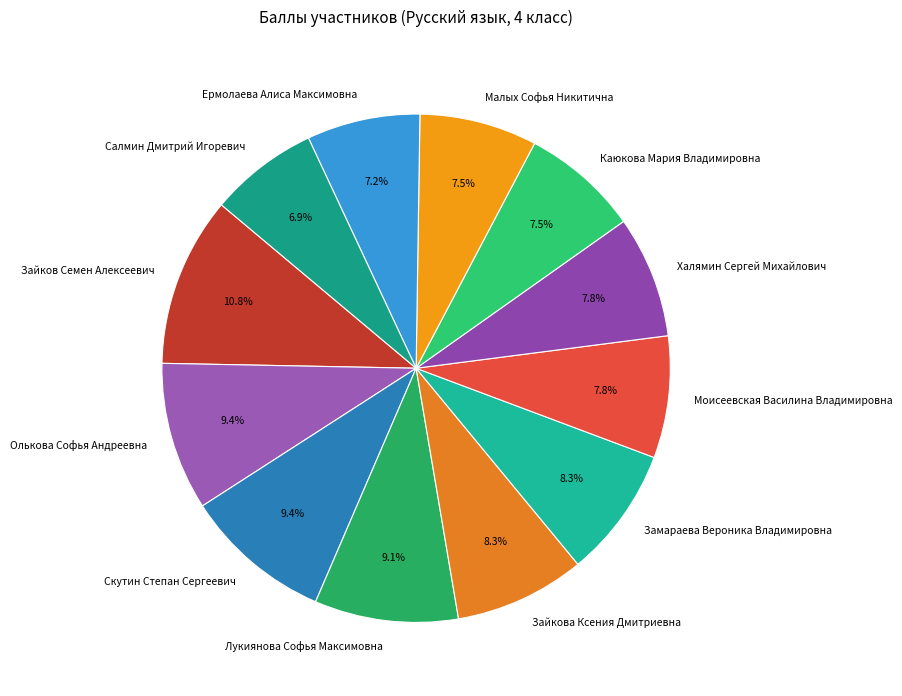

Count the number of slices in the pie.

12